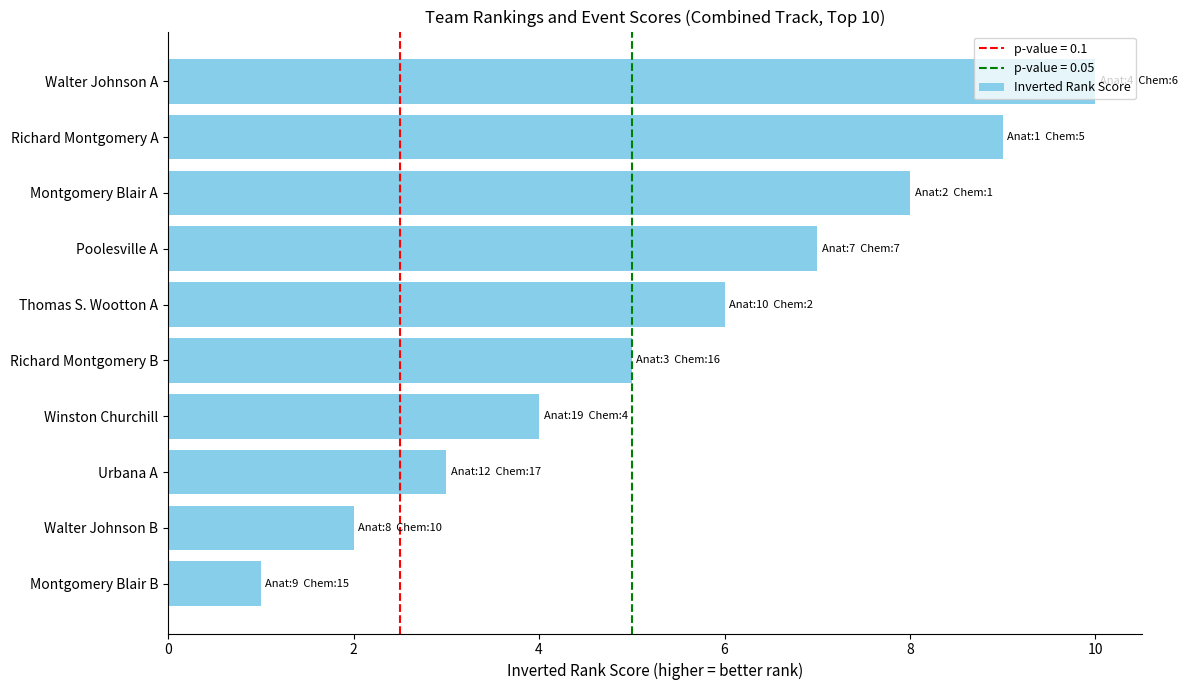

What is the difference between the values at Walter Johnson A and Urbana A?

7